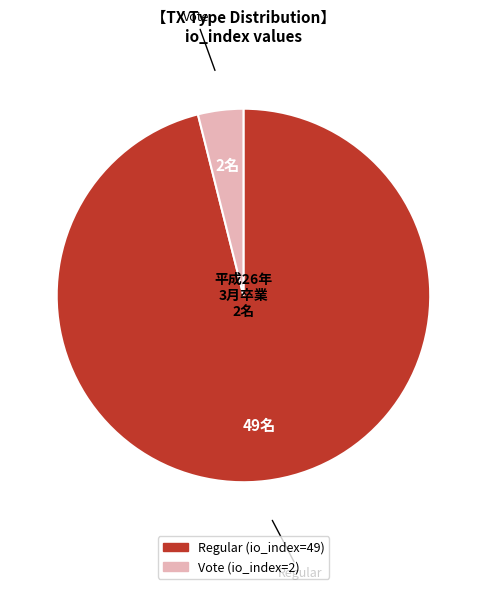

Which has a higher value, Vote or Regular?

Regular